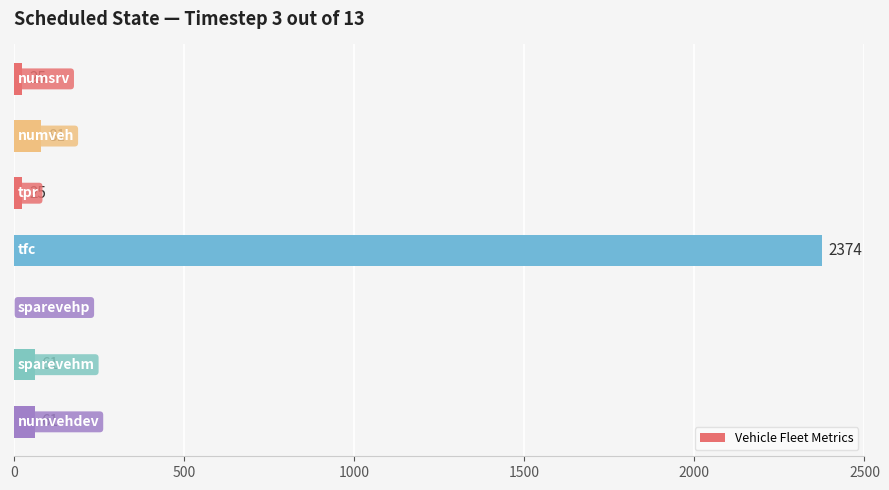

What is the greatest value displayed?

2374